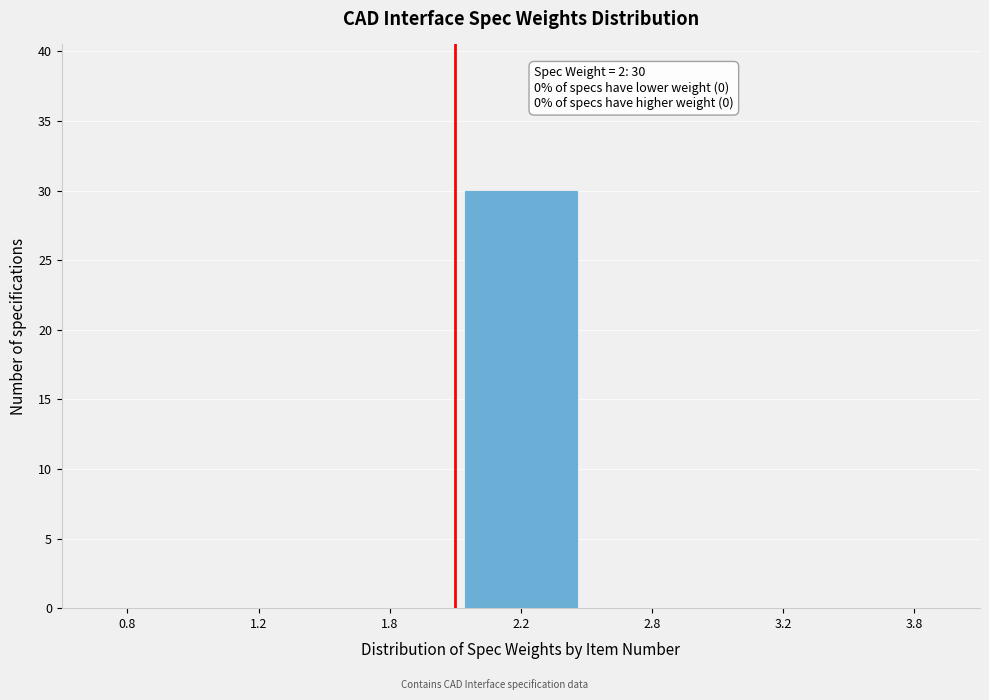

Reading left to right, transcribe all the data shown in this chart.

0.8=0	1.2=0	1.8=0	2.2=30	2.8=0	3.2=0	3.8=0